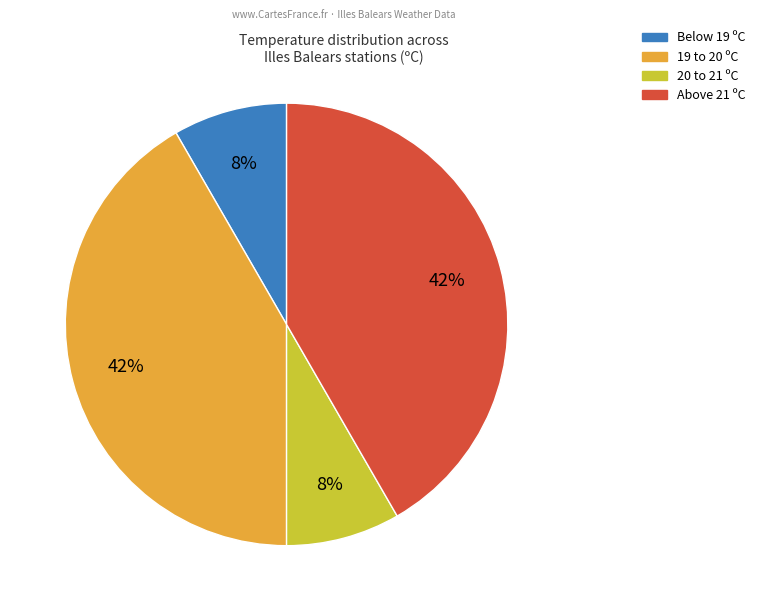

Count the number of slices in the pie.

4